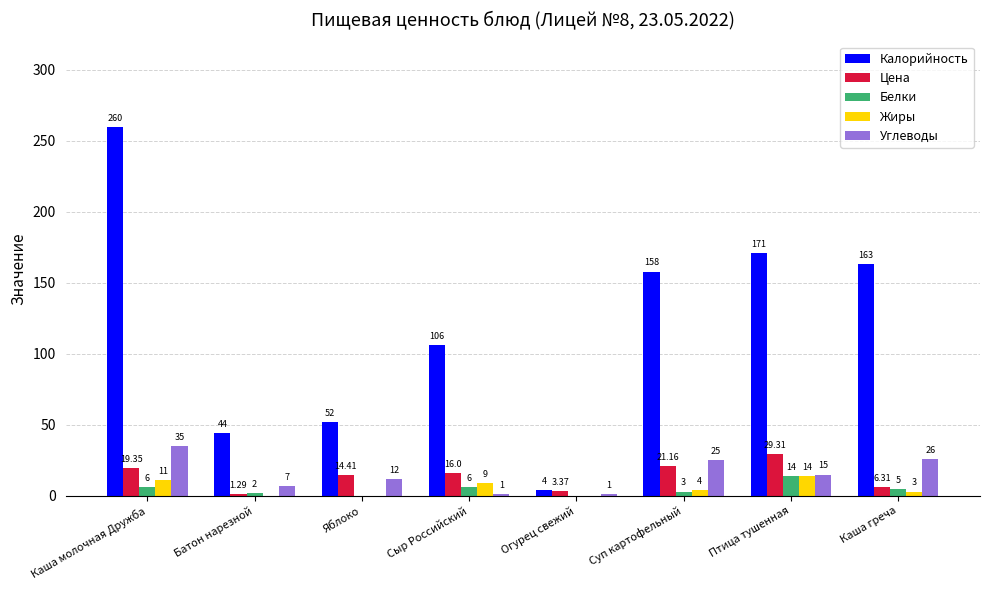

Between Яблоко and Каша греча, which series saw the biggest shift?

Калорийность